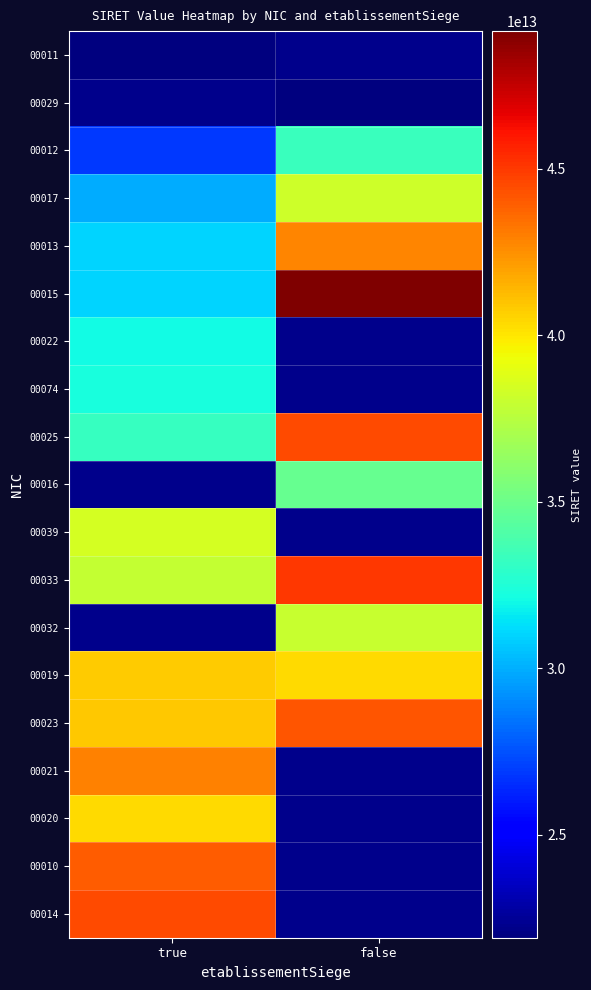

How many 00015 values are between 31012723800015 and 49137272800015?

2